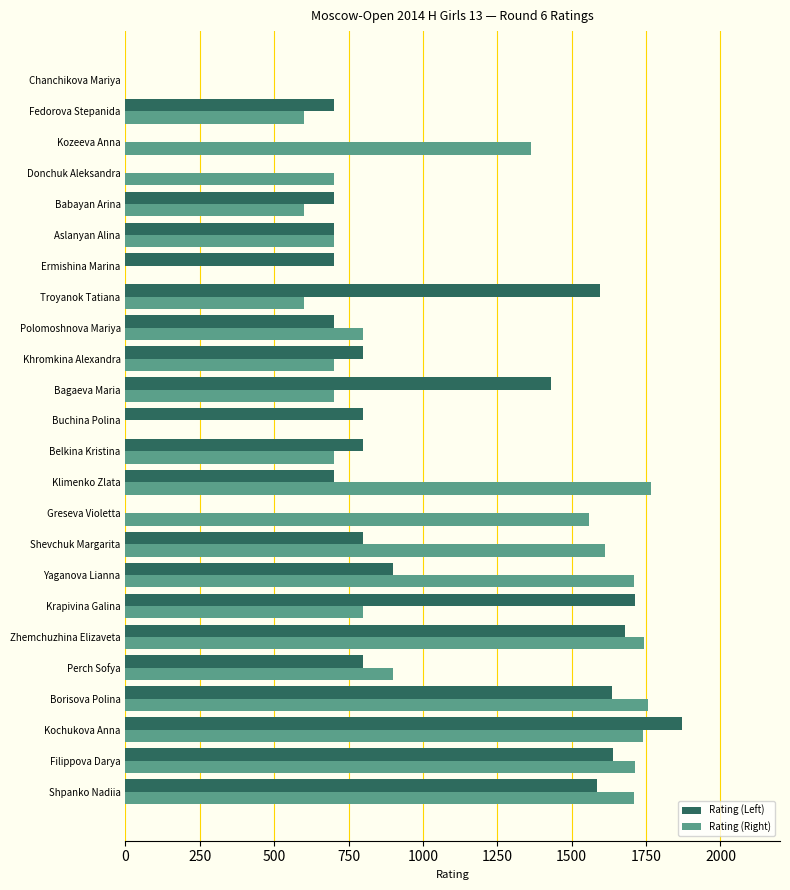

True or false: Rating (Right) has a value of 1408 at Perch Sofya.

False